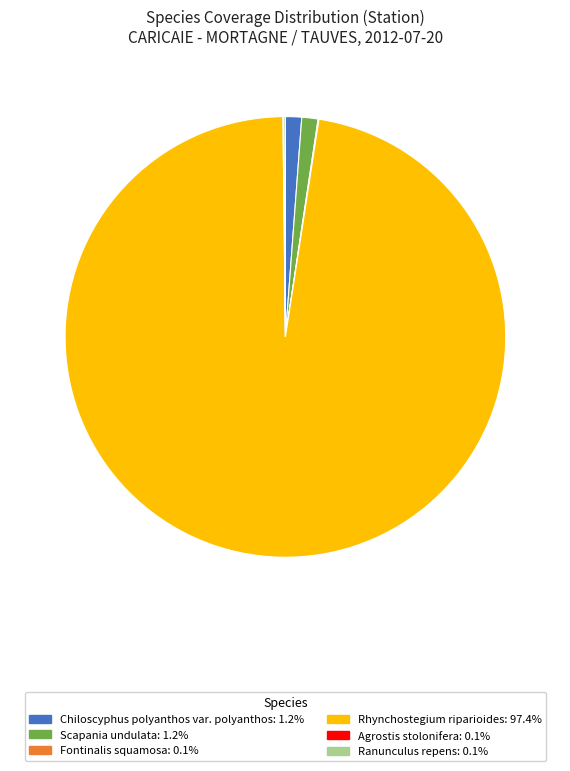

Is the sum of Scapania undulata: 1.2% and Chiloscyphus polyanthos var. polyanthos: 1.2% greater than half?

No